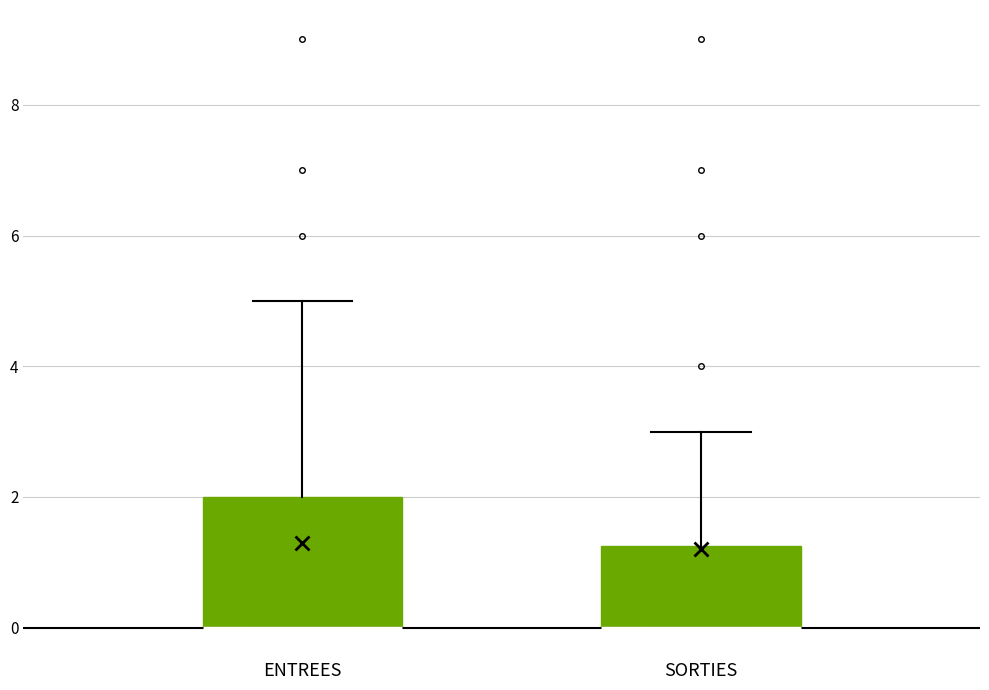

Which box is the tallest, from its lower edge to its upper edge?

ENTREES